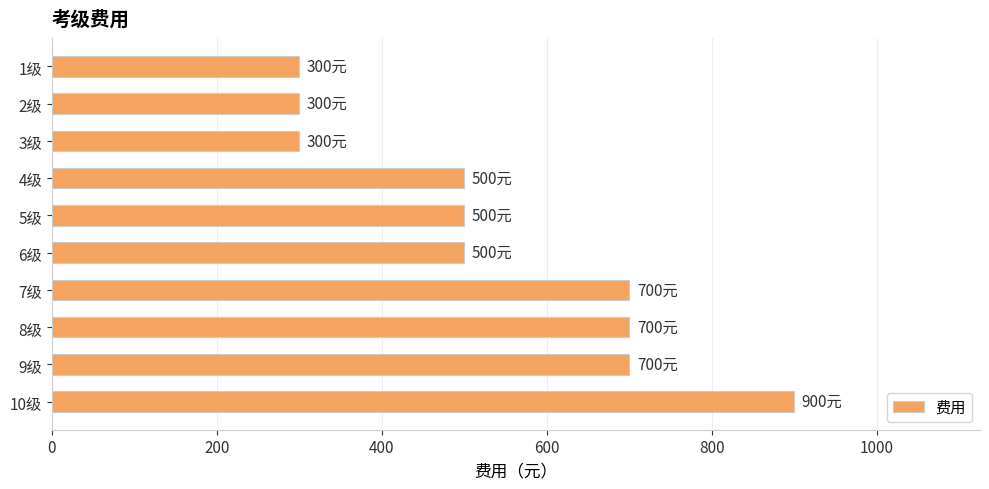

How many values are below 500?

3